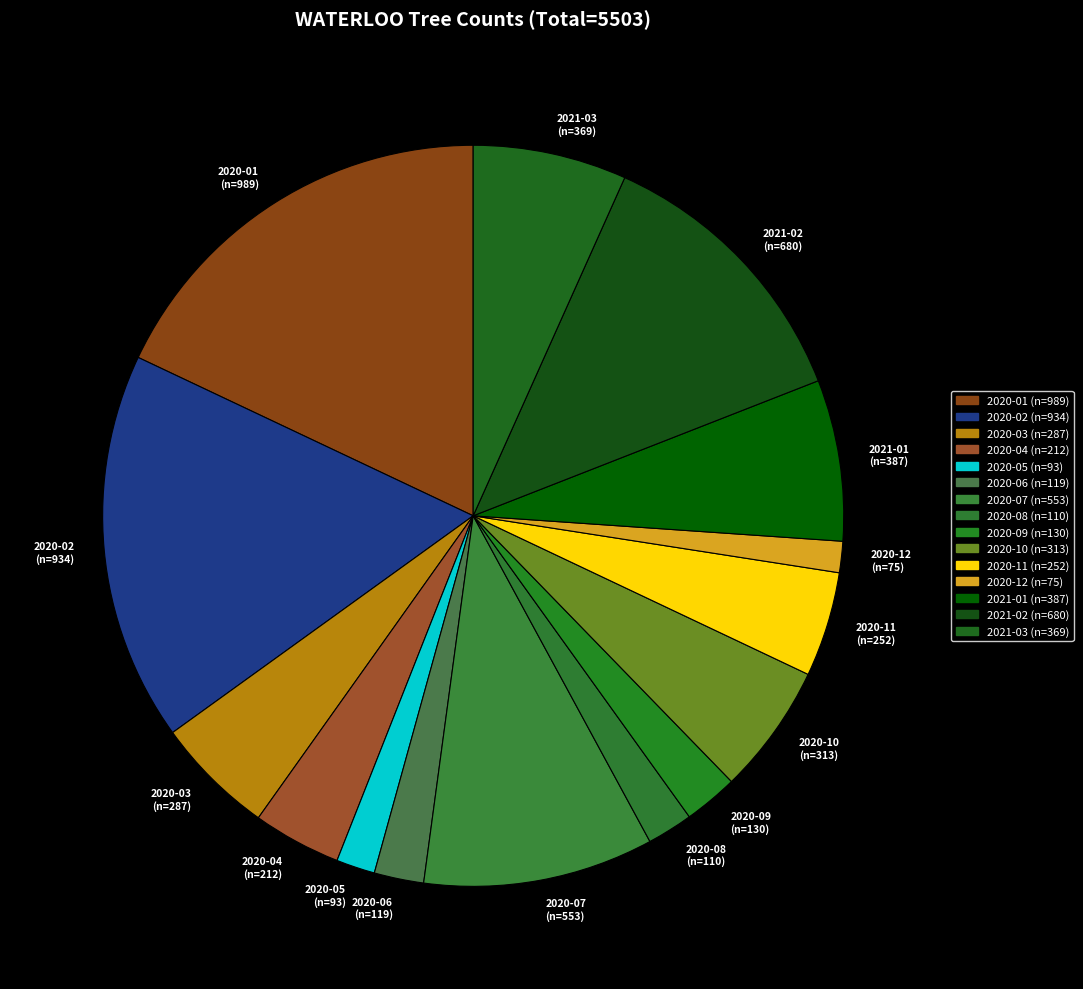

Which category has the biggest portion of the pie?

2020-01